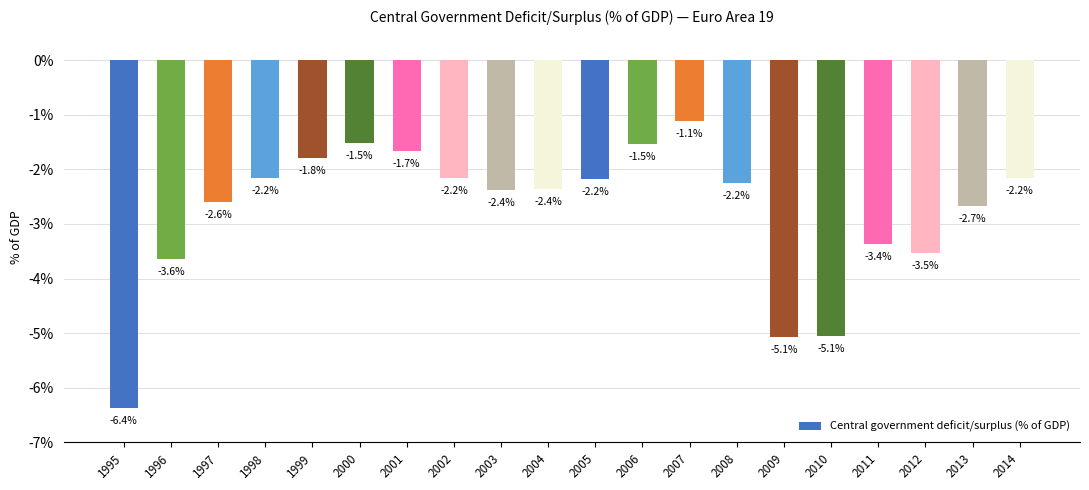

Reading left to right, what are all the values shown in this chart?

-6.4	-3.6	-2.6	-2.2	-1.8	-1.5	-1.7	-2.2	-2.4	-2.4	-2.2	-1.5	-1.1	-2.2	-5.1	-5.1	-3.4	-3.5	-2.7	-2.2